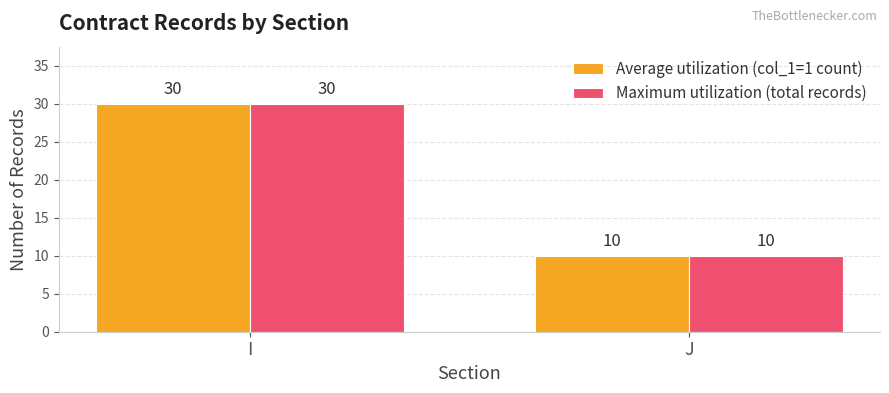

Reading left to right, list all the values displayed in this chart.

Average utilization (col_1=1 count): 30	10
Maximum utilization (total records): 30	10